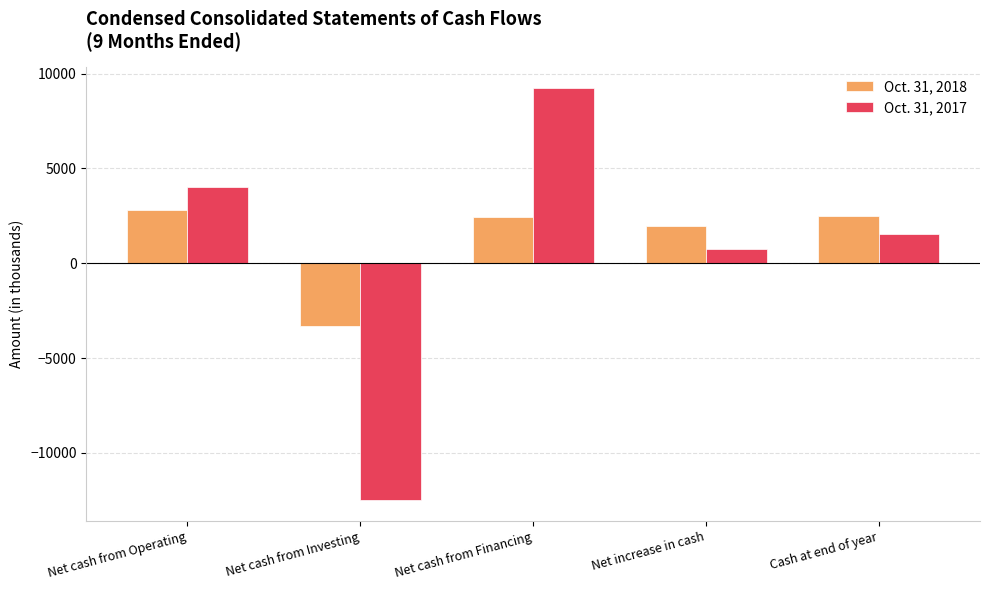

Rank the series by their maximum value, from highest to lowest.

Oct. 31, 2017, Oct. 31, 2018